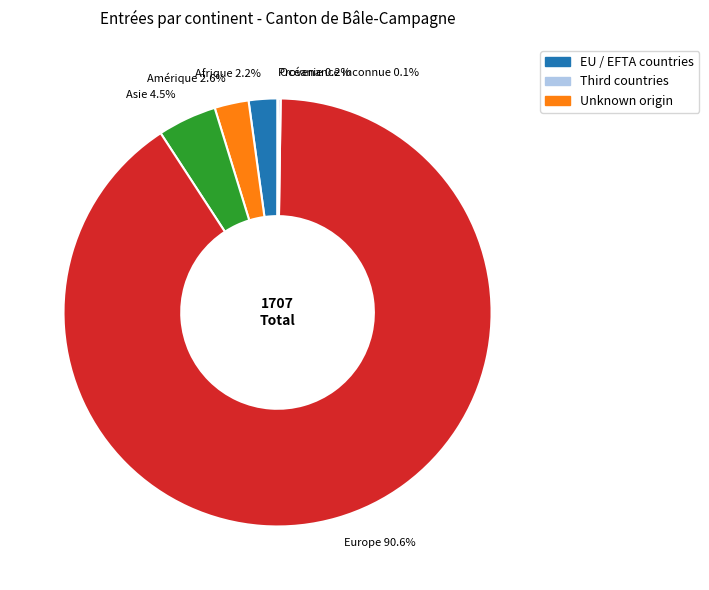

How much of the chart is everything except Amérique 2.6%?

97.4%